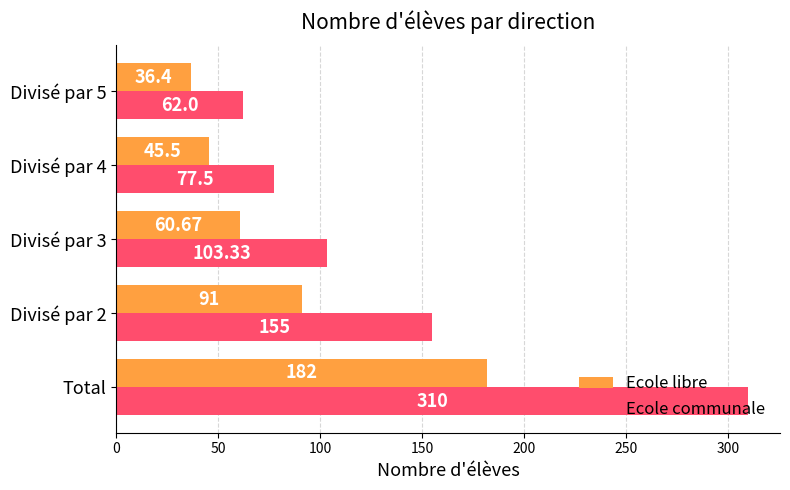

Which series has the widest spread of values?

Ecole communale